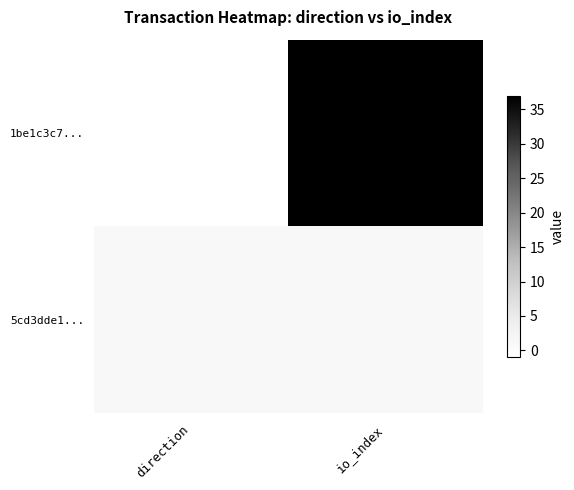

Which series changed the most between direction and io_index?

1be1c3c7...